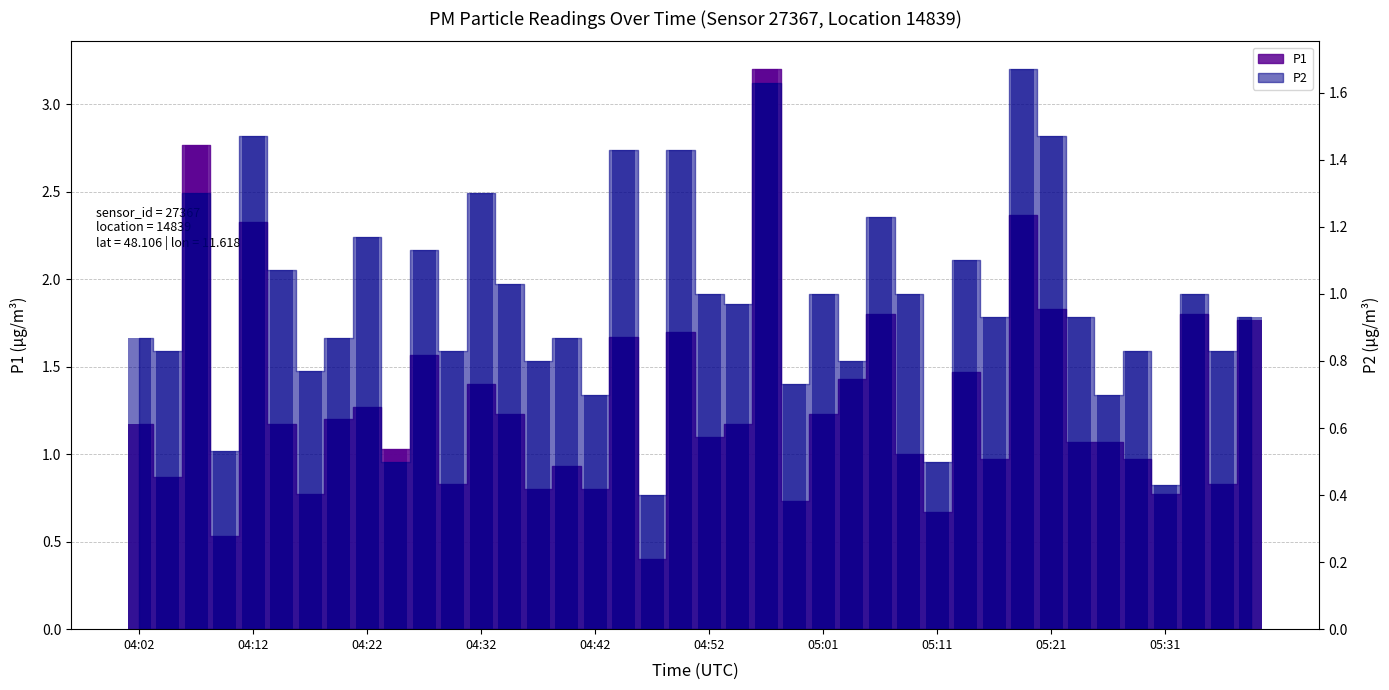

Which series has the largest range (max minus min)?

P1